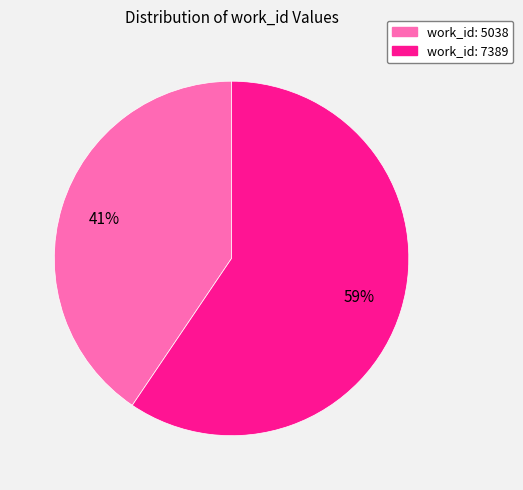

To the nearest percent, what is the combined percentage of work_id: 7389 and work_id: 5038?

100%